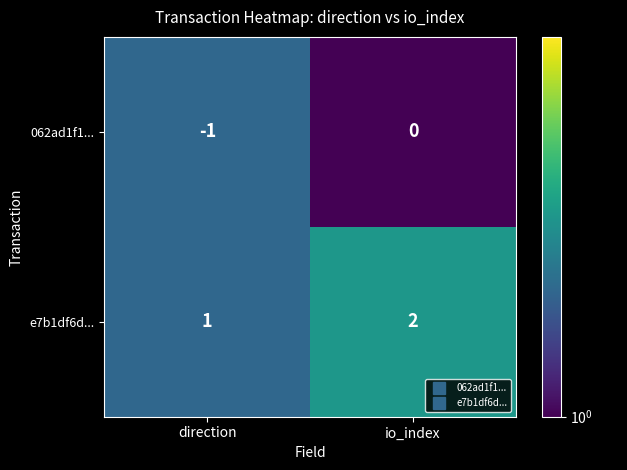

Rank the categories by e7b1df6d... value from lowest to highest.

direction, io_index